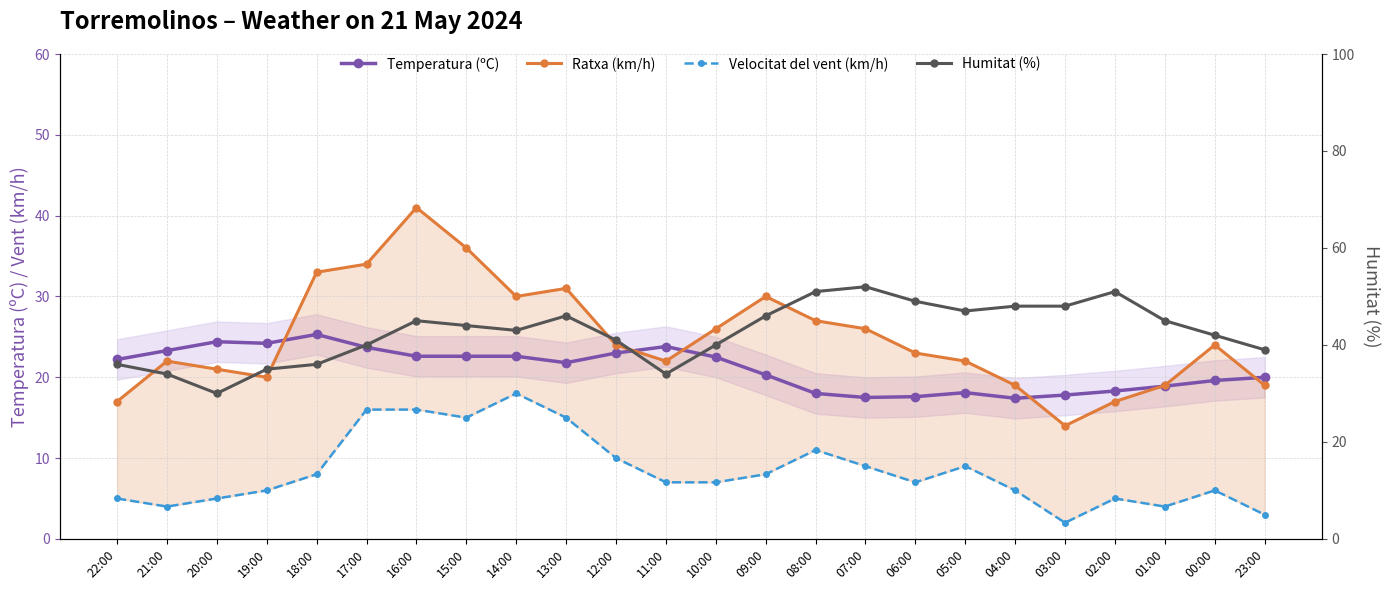

What is the label of the 12th point from the right?

10:00